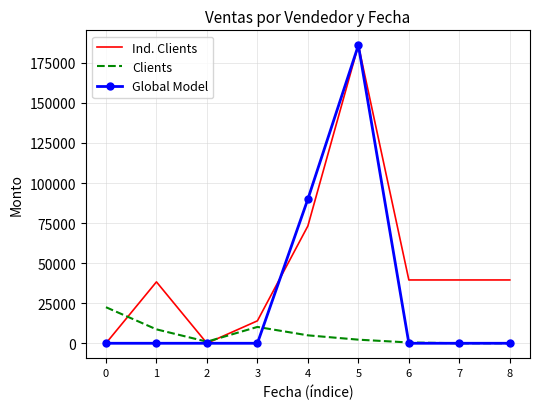

The value of Clients at 7 is 0. True or false?

True